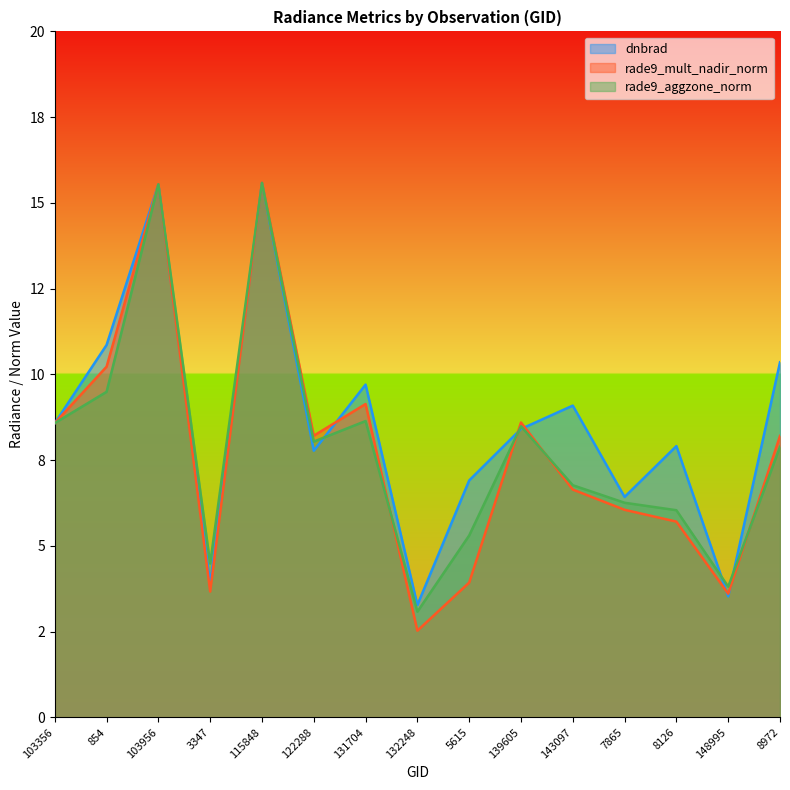

How many lines are shown in the chart?

3